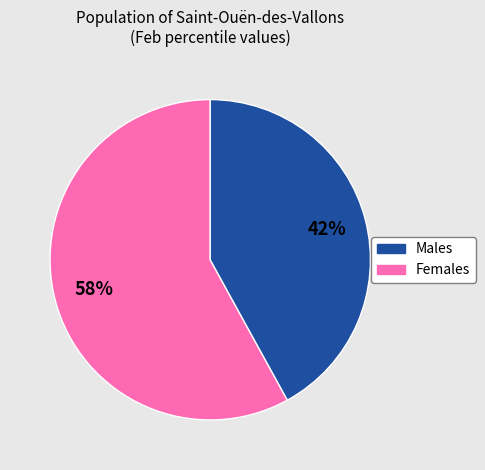

To the nearest percent, what is the difference between the largest and smallest slice percentages?

16%